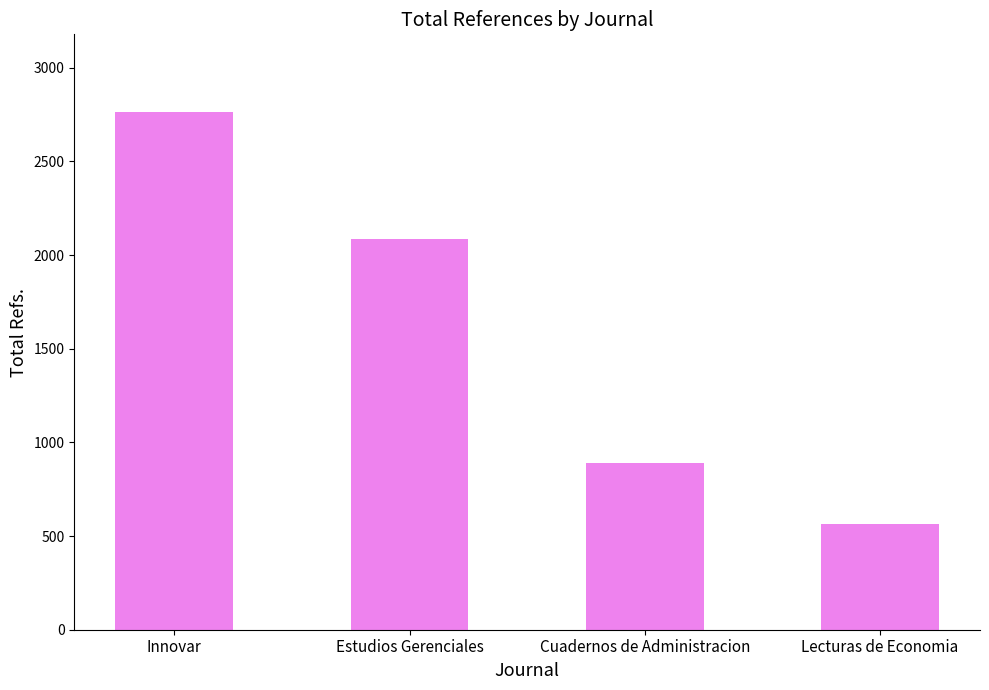

What is the difference between the maximum and minimum values?

2197